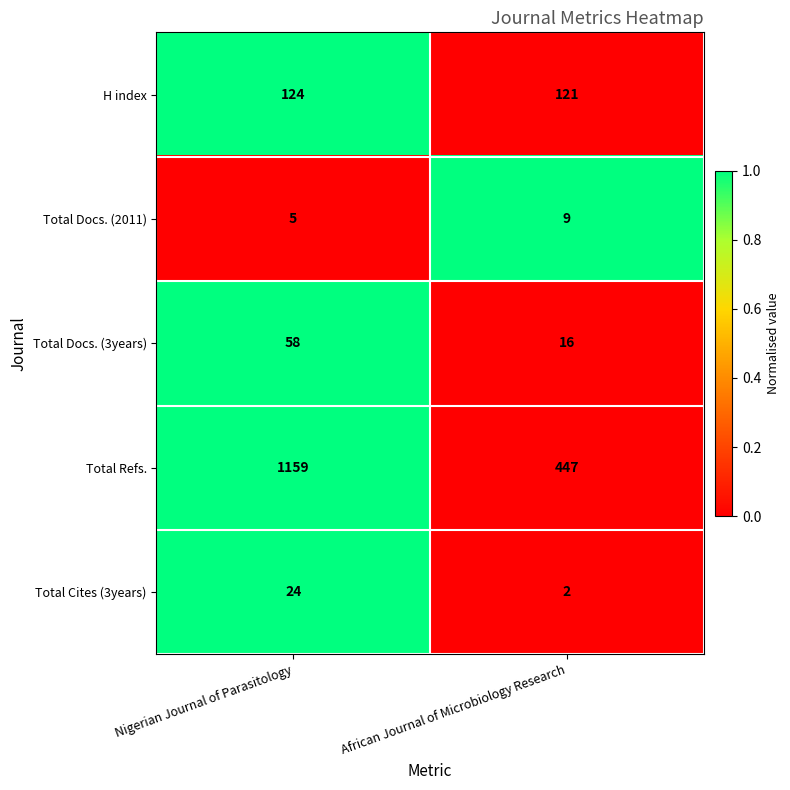

Rank the series at African Journal of Microbiology Research from highest to lowest value.

Total Refs., H index, Total Docs. (3years), Total Docs. (2011), Total Cites (3years)